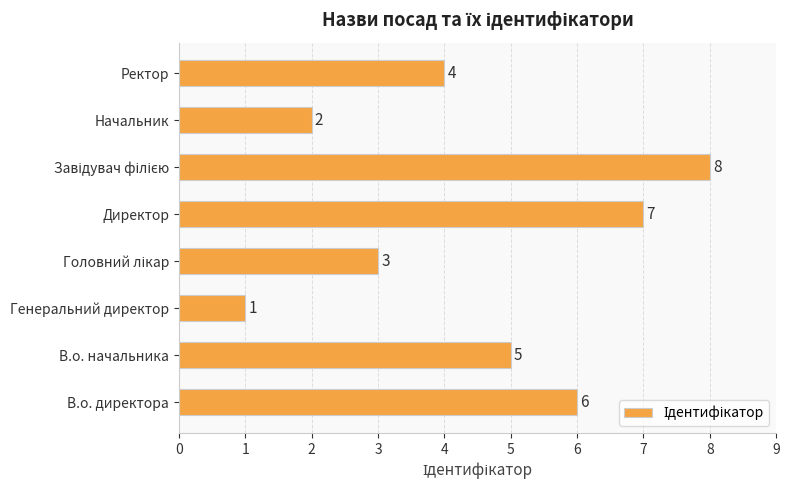

What is the minimum value shown in the chart?

1